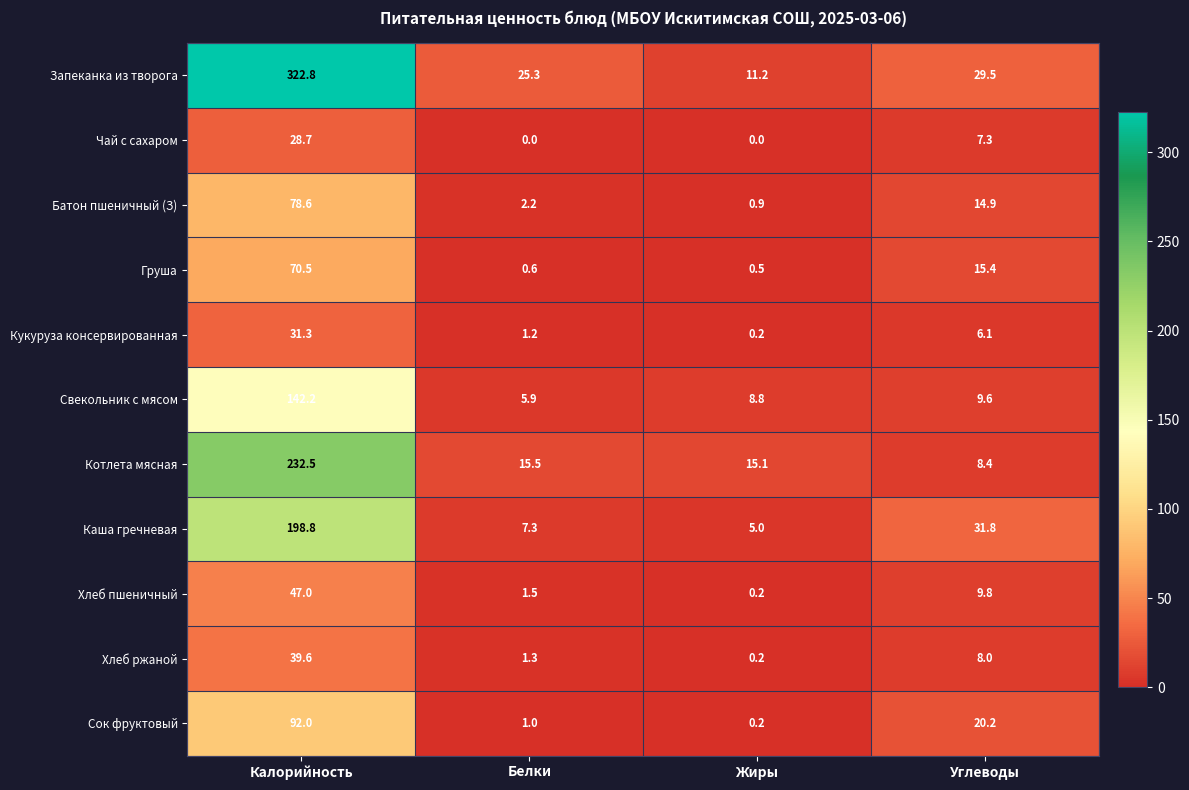

What is the minimum value for Запеканка из творога?

11.2